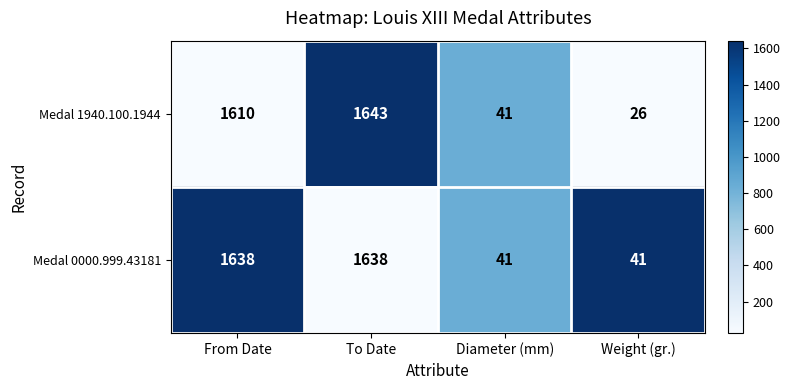

What is the sum of all Medal 1940.100.1944 values?

3320